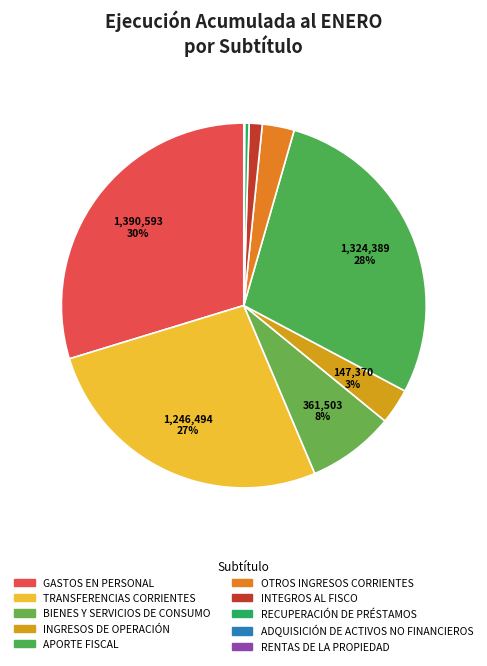

Which category has the biggest portion of the pie?

GASTOS EN PERSONAL